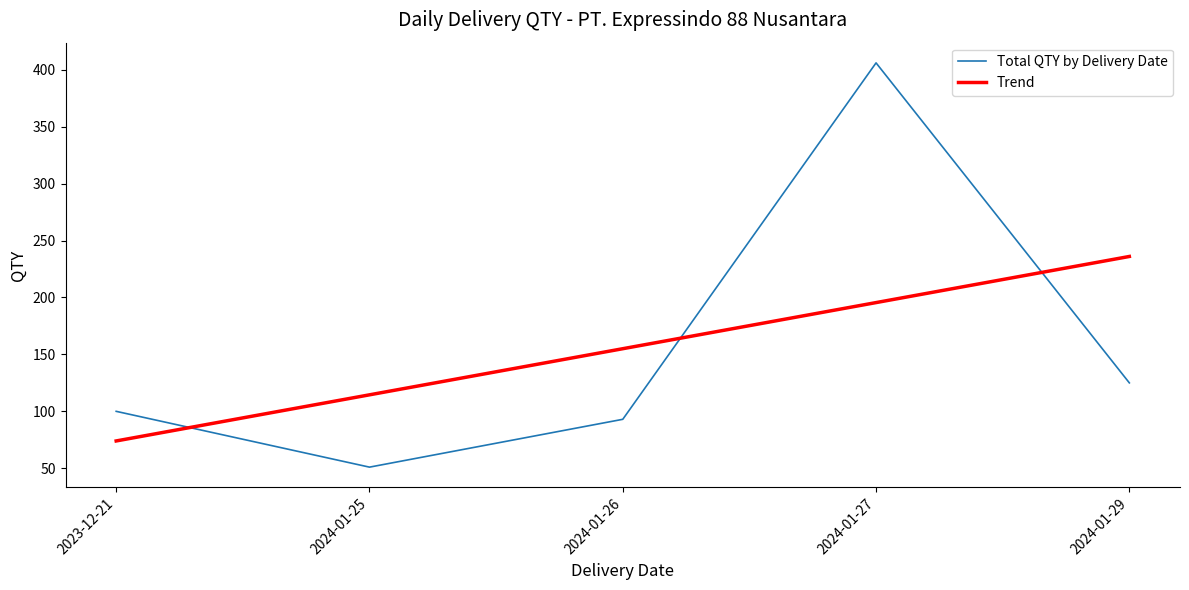

The Total QTY by Delivery Date series shows 191.4 at 2024-01-29. True or false?

False